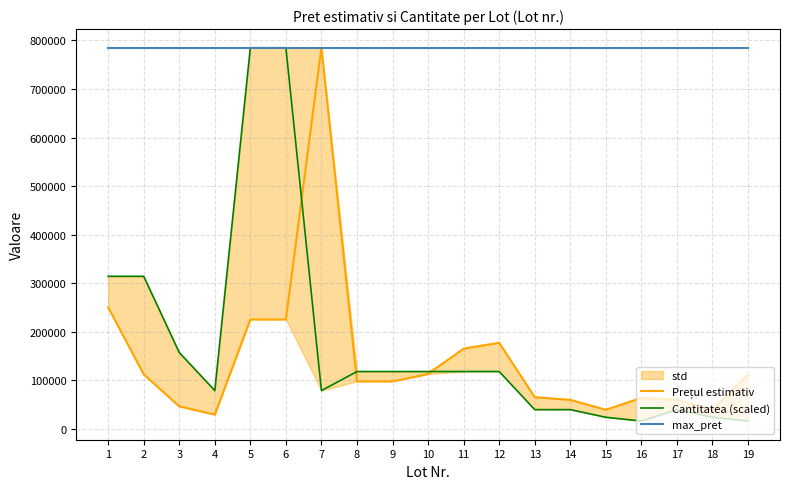

Which series has the largest range (max minus min)?

Cantitatea (scaled)